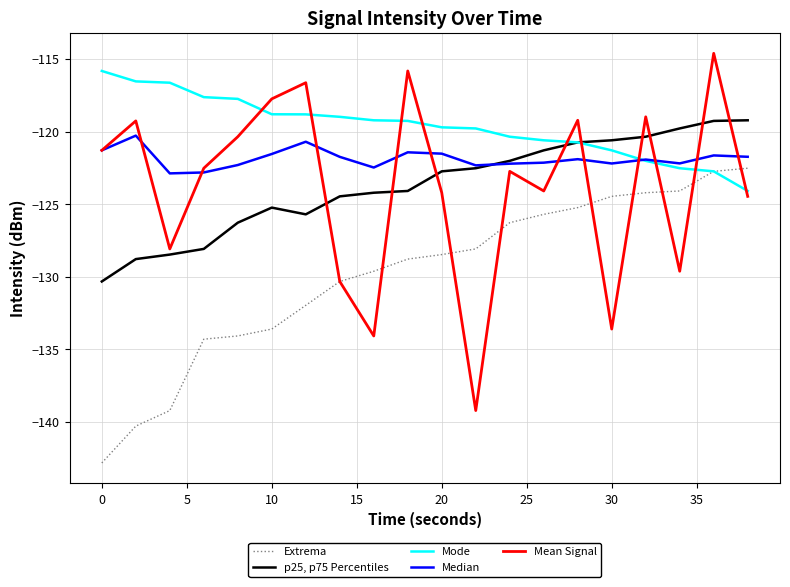

Which series has the largest total across all categories?

Mode